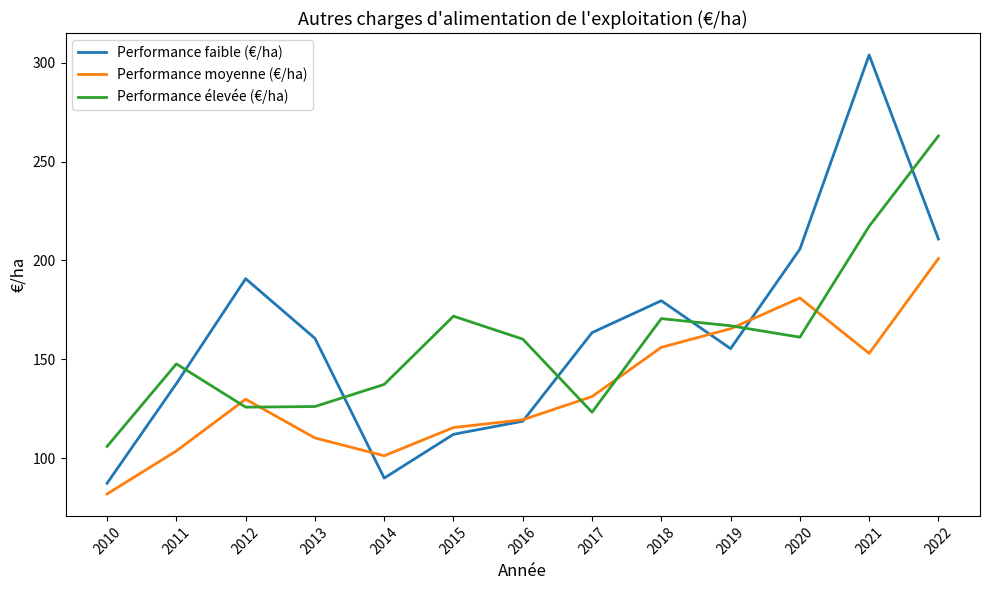

How many lines are shown in the chart?

3